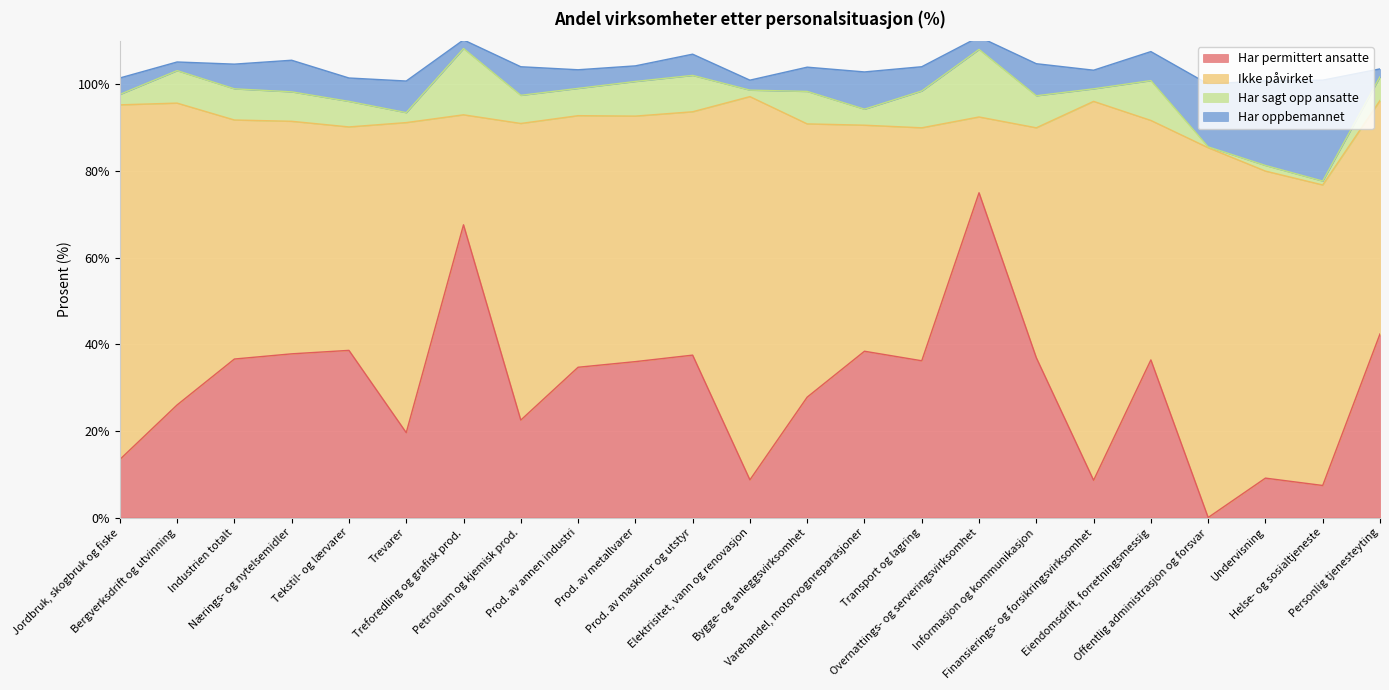

Count the number of data series in this chart.

4